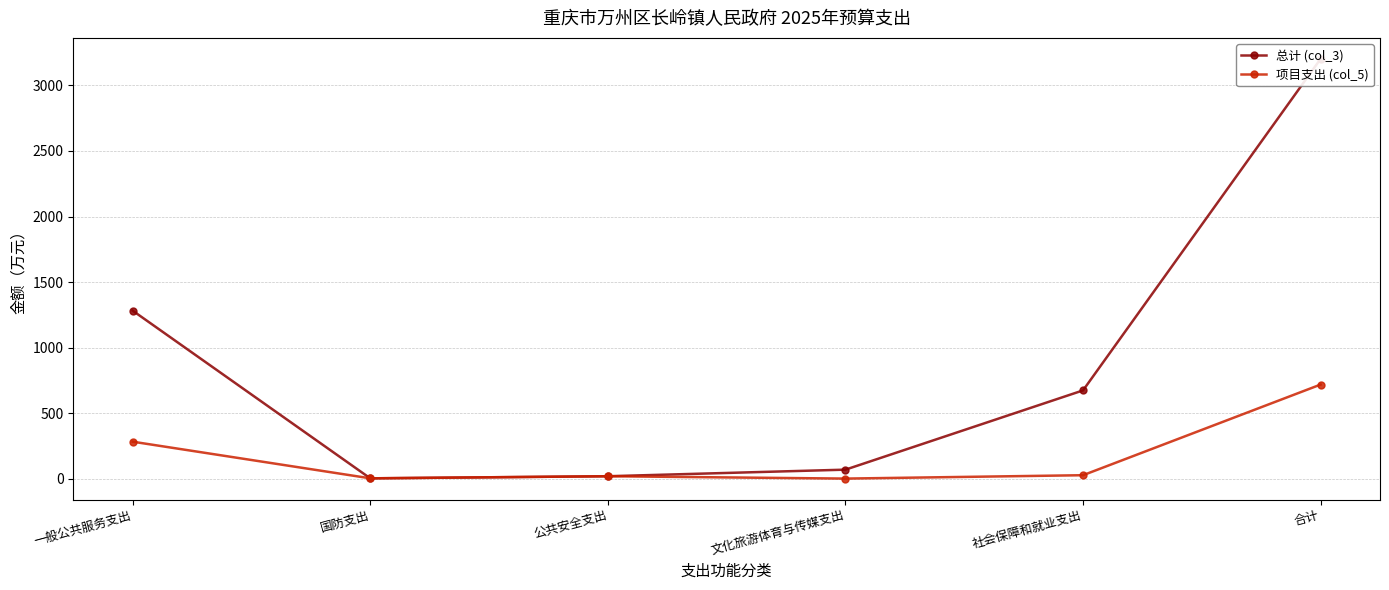

What is the sum of all 项目支出 (col_5) values?

1045.0